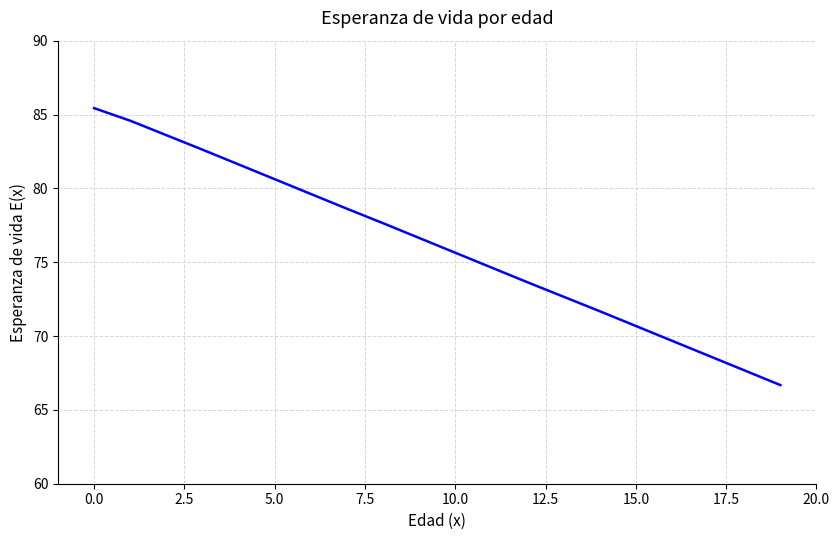

What is the greatest value displayed?

85.4